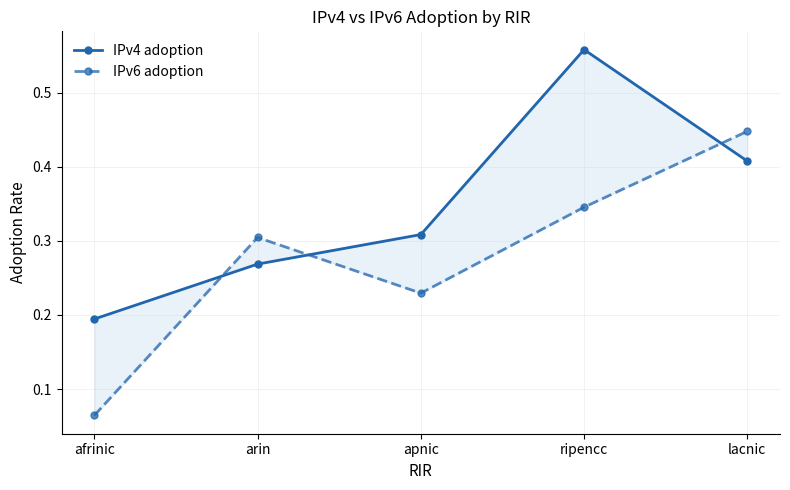

The value of IPv6 adoption at afrinic is 0.1. True or false?

False